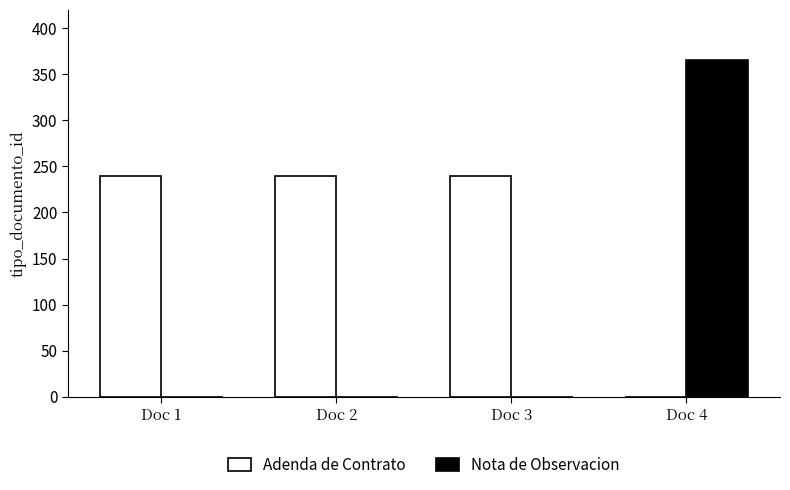

Count the number of categories in the chart.

4